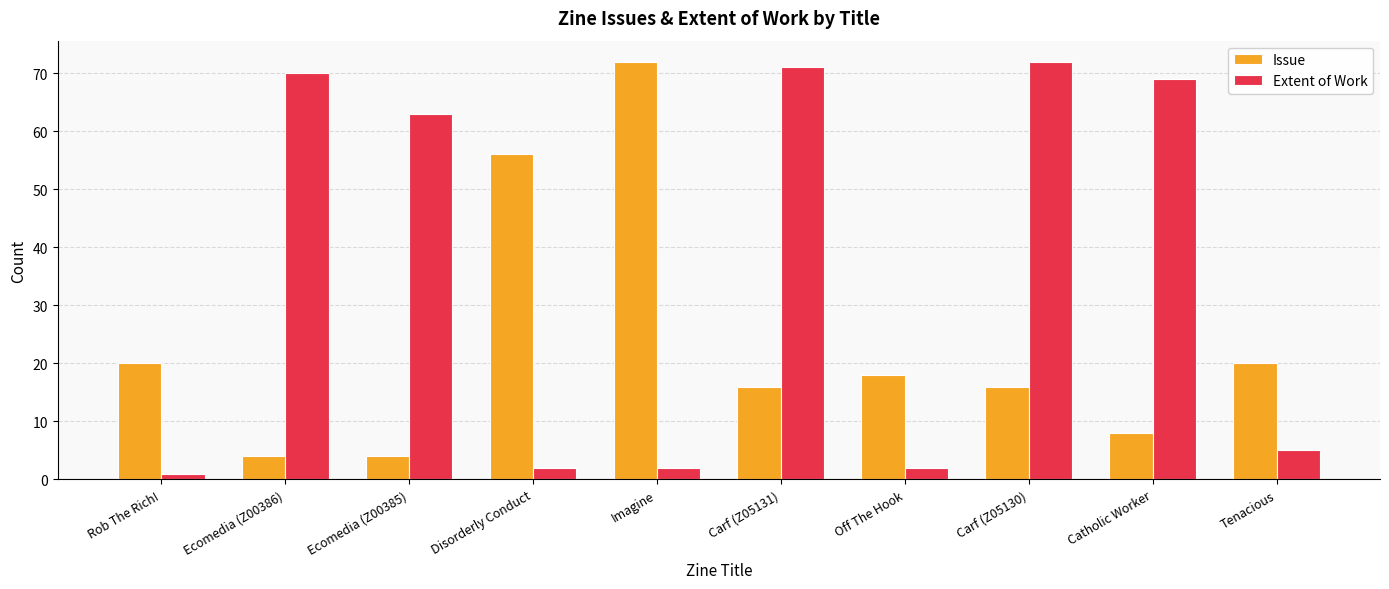

What are all the series names shown in the legend?

Issue, Extent of Work